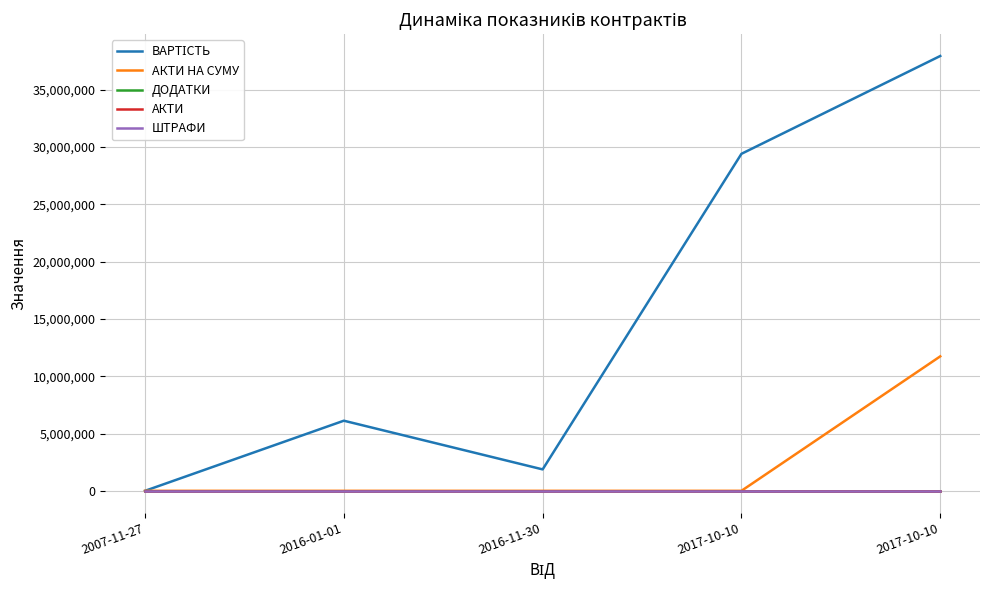

List the series in order of their peak value, lowest first.

ДОДАТКИ, ШТРАФИ, АКТИ, АКТИ НА СУМУ, ВАРТІСТЬ